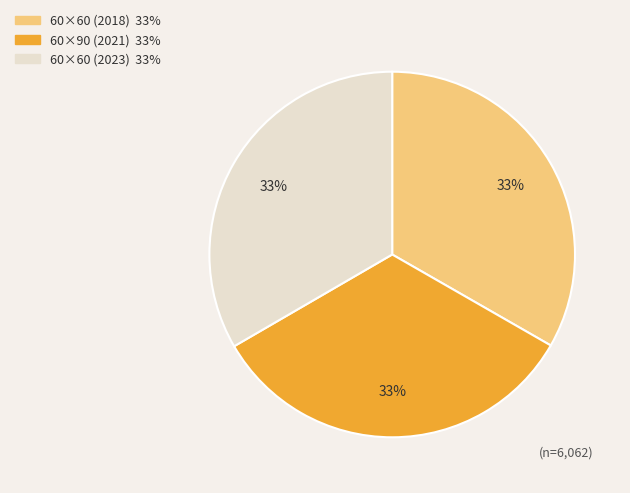

How many slices are in this pie chart?

3